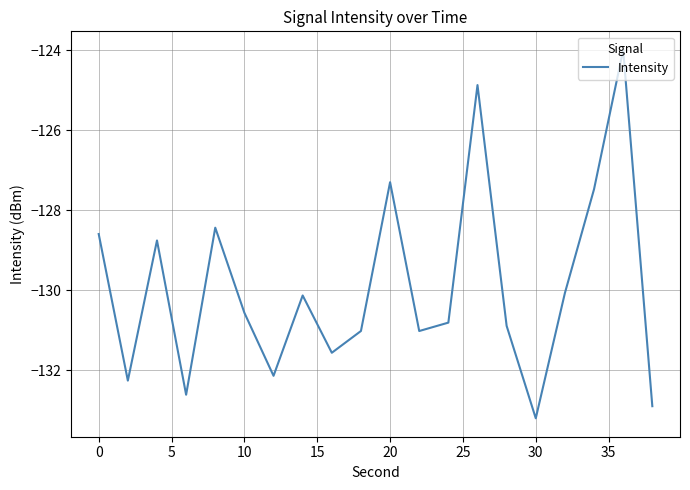

What is the smallest value displayed?

-133.2